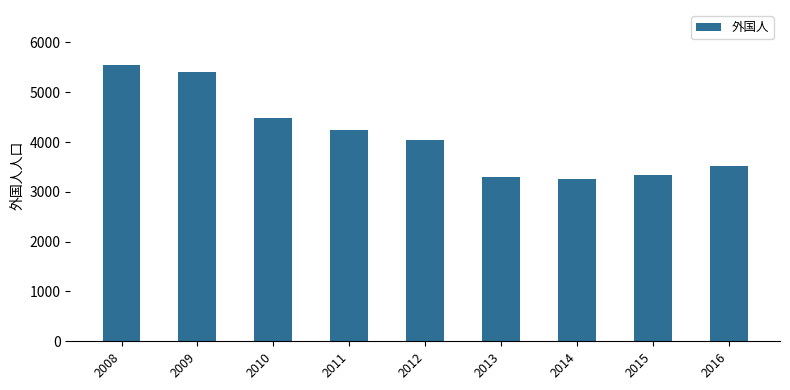

The value at 2008 is 8658. True or false?

False